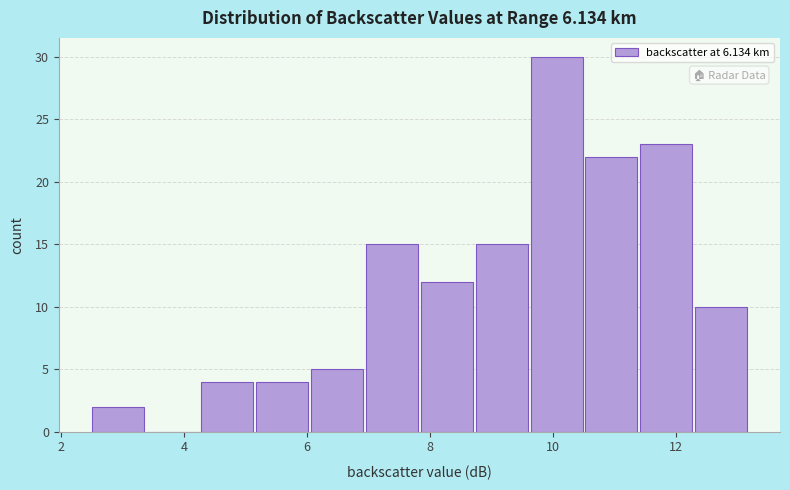

Reading left to right, list every bar in this chart as the range it spans on the x-axis followed by its height. Neither the bar edges nor the heights are printed on the chart, so give them approximately, as read against the axes.

2.6 to 3.4: 2
3.4 to 4.2: 0
4.2 to 5.2: 4
5.2 to 6.0: 4
6.0 to 7.0: 5
7.0 to 7.8: 15
7.8 to 8.8: 12
8.8 to 9.6: 15
9.6 to 10.6: 30
10.6 to 11.4: 22
11.4 to 12.4: 23
12.4 to 13.2: 10